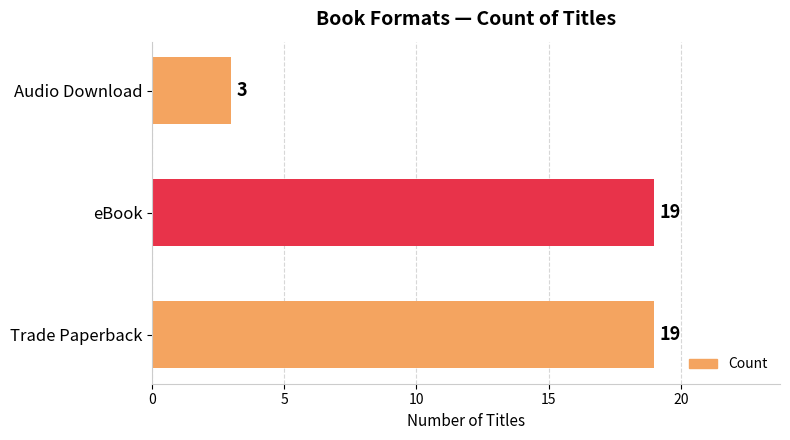

How many bars are there in total?

3